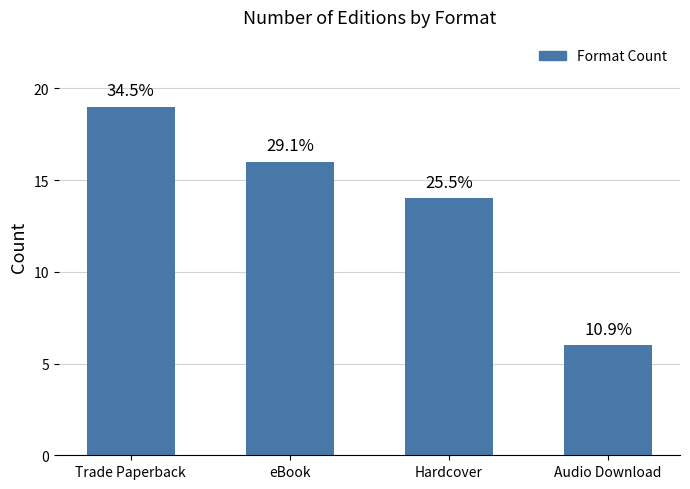

Does the chart contain any negative values?

No